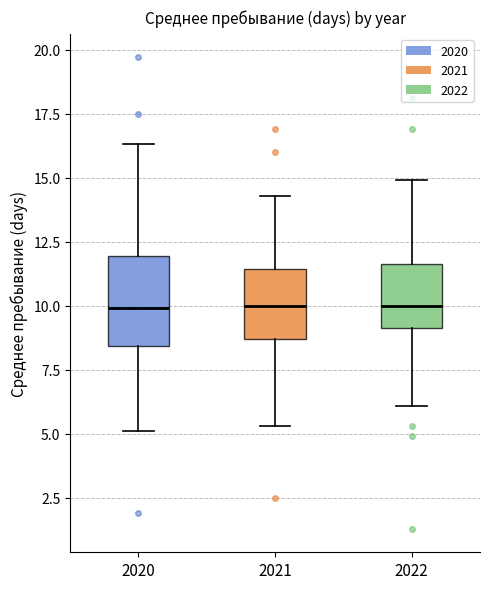

Reading left to right, transcribe this box plot: for each box, give where its median line is, the range the box spans, and where its two whiskers end, as read against the y-axis. The values are not printed on the chart, so give them approximately, as read against the axis.

2020: median 10.0, box 8.5 to 12.0, whiskers 5.0 to 16.5
2021: median 10.0, box 8.5 to 11.5, whiskers 5.5 to 14.5
2022: median 10.0, box 9.0 to 11.5, whiskers 6.0 to 15.0